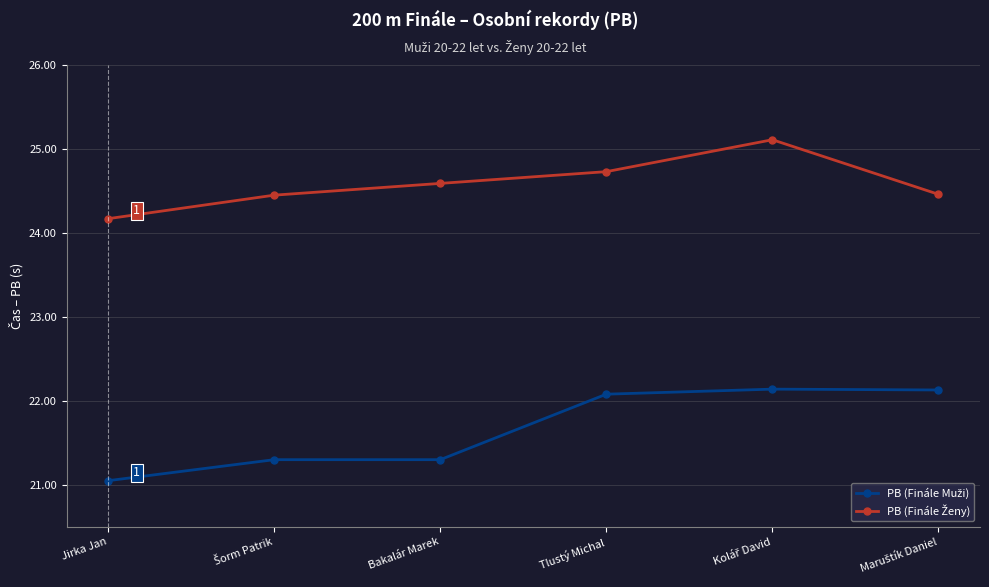

What is the greatest value displayed?

25.1